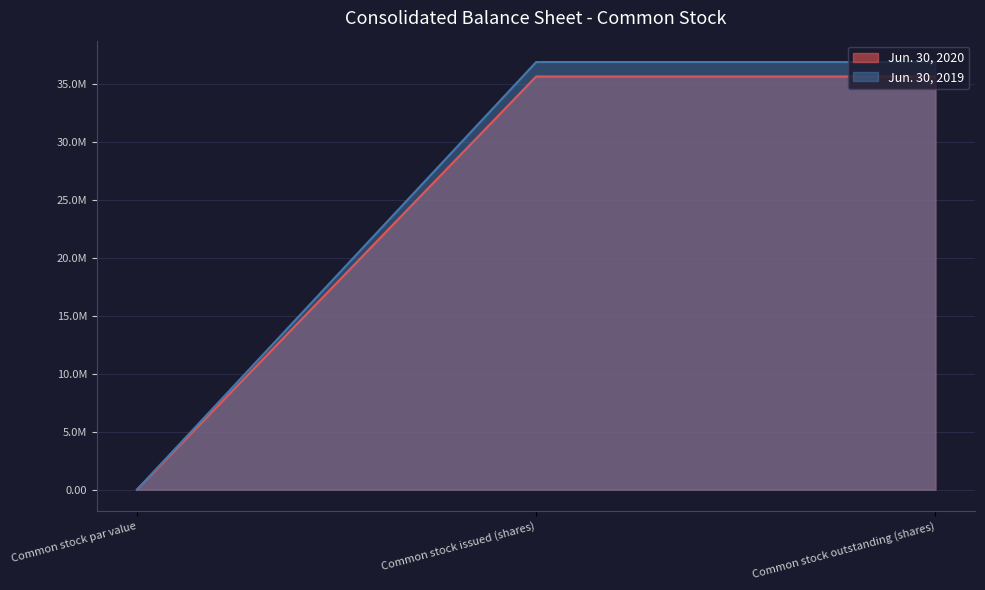

At which category does the chart reach its minimum across all series?

Common stock par value